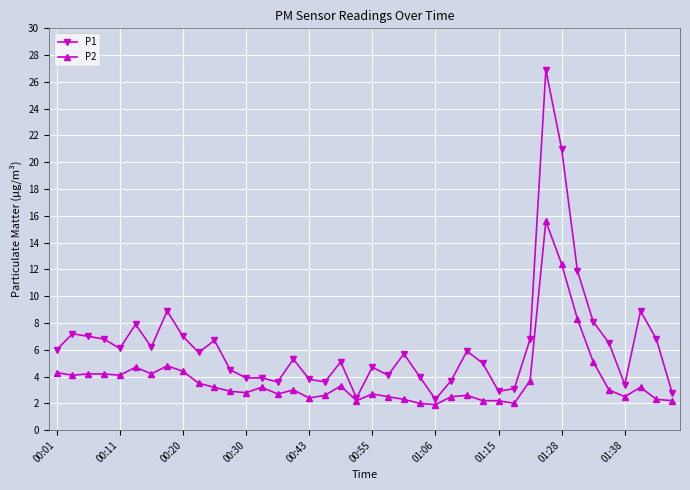

List the series in order of their peak value, lowest first.

P2, P1